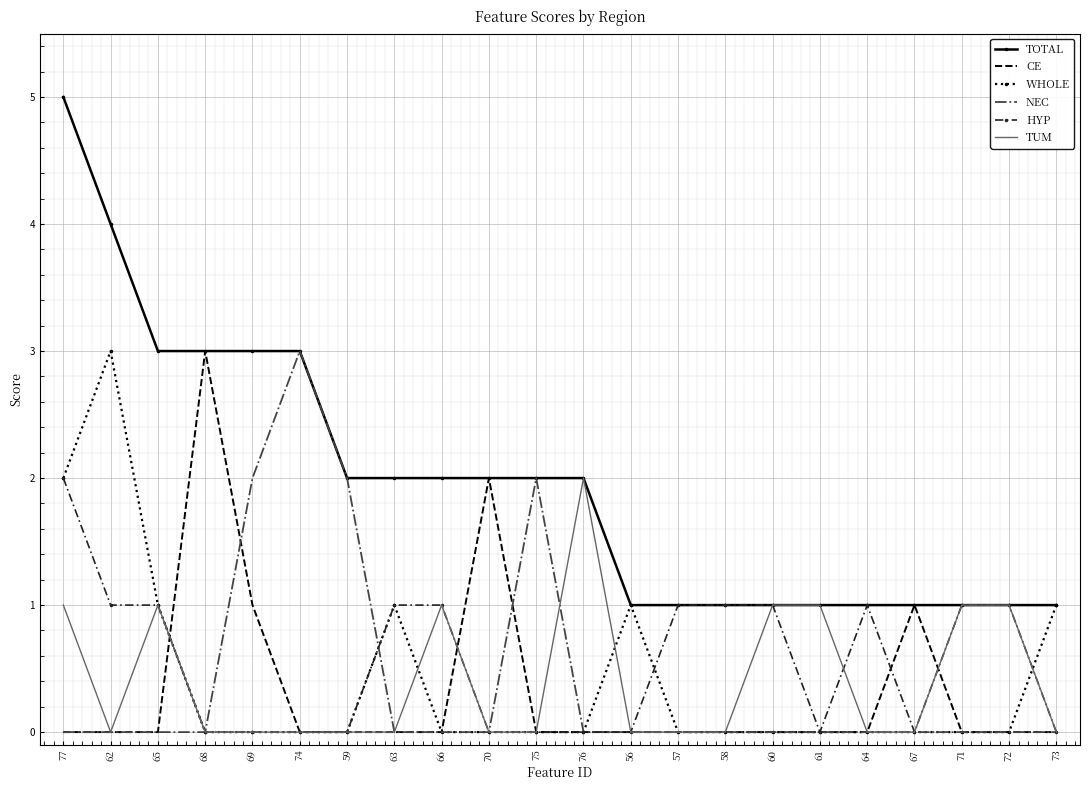

Reading right to left, list all the values displayed in this chart.

TOTAL: 1	1	1	1	1	1	1	1	1	1	2	2	2	2	2	2	3	3	3	3	4	5
CE: 0	0	0	1	0	0	0	0	0	0	0	0	2	0	0	0	0	1	3	0	0	0
WHOLE: 1	0	0	0	0	0	0	0	0	1	0	0	0	0	1	0	0	0	0	1	3	2
NEC: 0	0	0	0	0	0	0	0	0	0	0	2	0	0	0	2	3	2	0	0	0	0
HYP: 0	1	1	0	1	0	1	1	1	0	0	0	0	1	1	0	0	0	0	1	1	2
TUM: 0	1	1	0	0	1	1	0	0	0	2	0	0	1	0	0	0	0	0	1	0	1